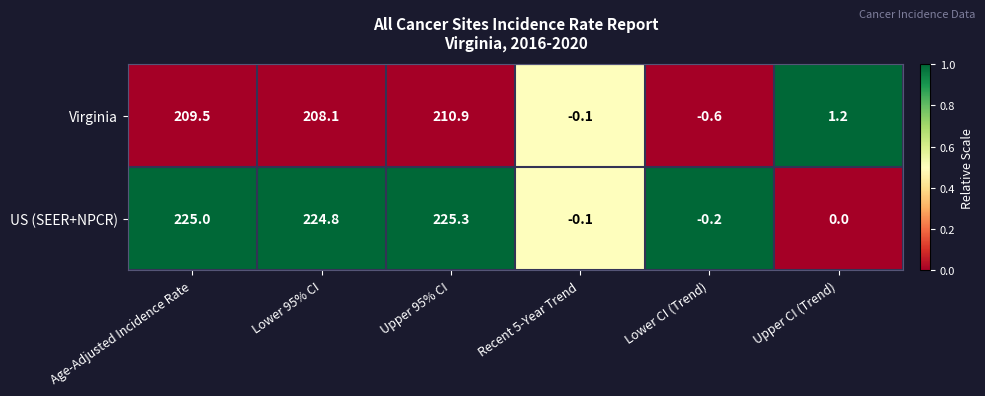

At which category is the sum across all series the highest?

Upper 95% CI